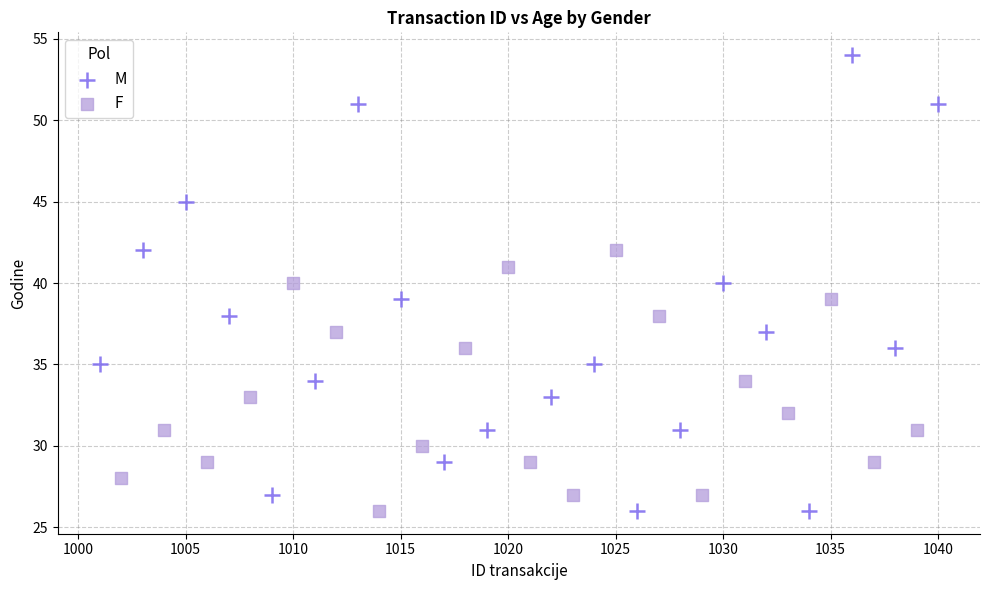

Which series reaches the maximum Y coordinate?

M